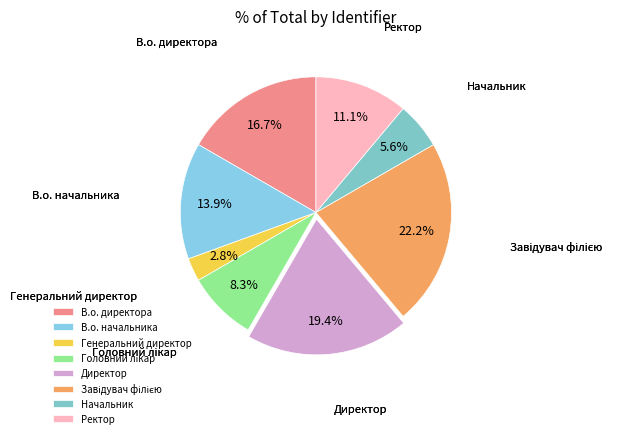

Is В.о. начальника the majority of the pie?

No